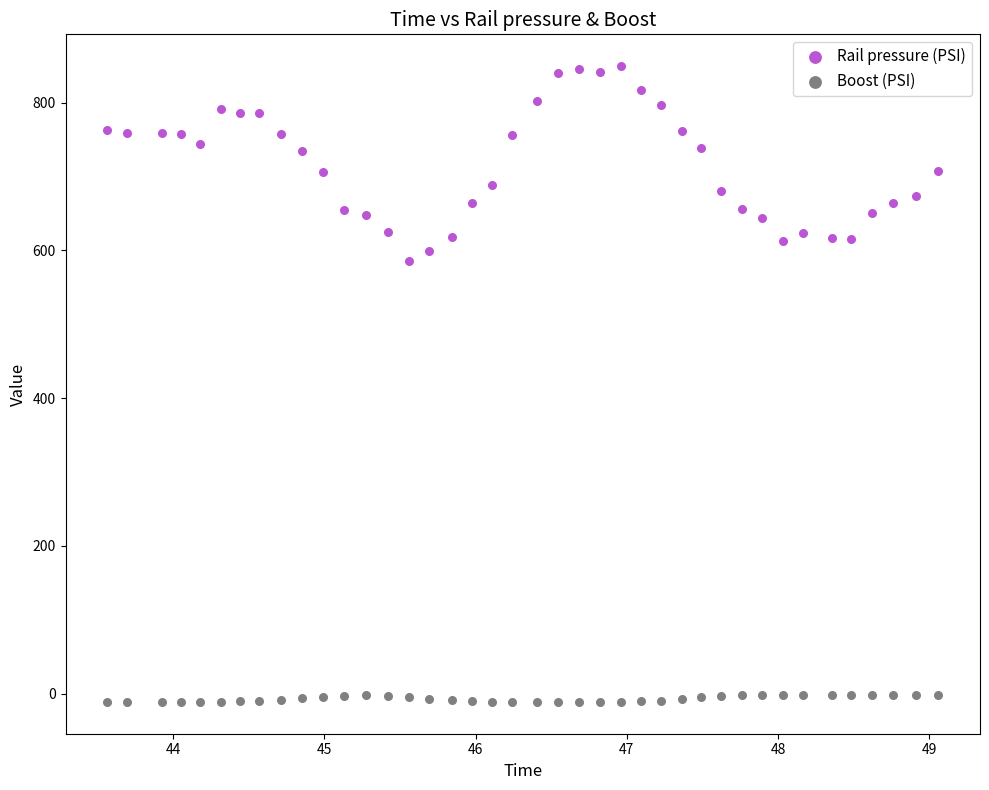

Which series has the widest spread of Y values?

Rail pressure (PSI)